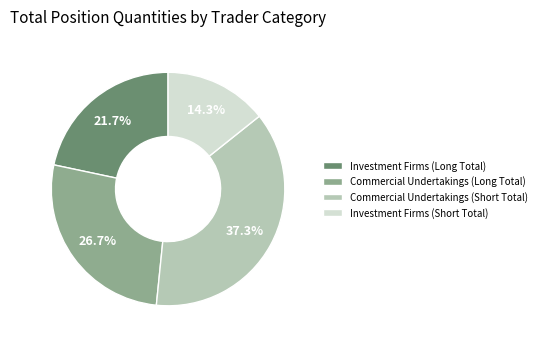

Rank the categories by value from highest to lowest.

Commercial Undertakings (Short Total), Commercial Undertakings (Long Total), Investment Firms (Long Total), Investment Firms (Short Total)